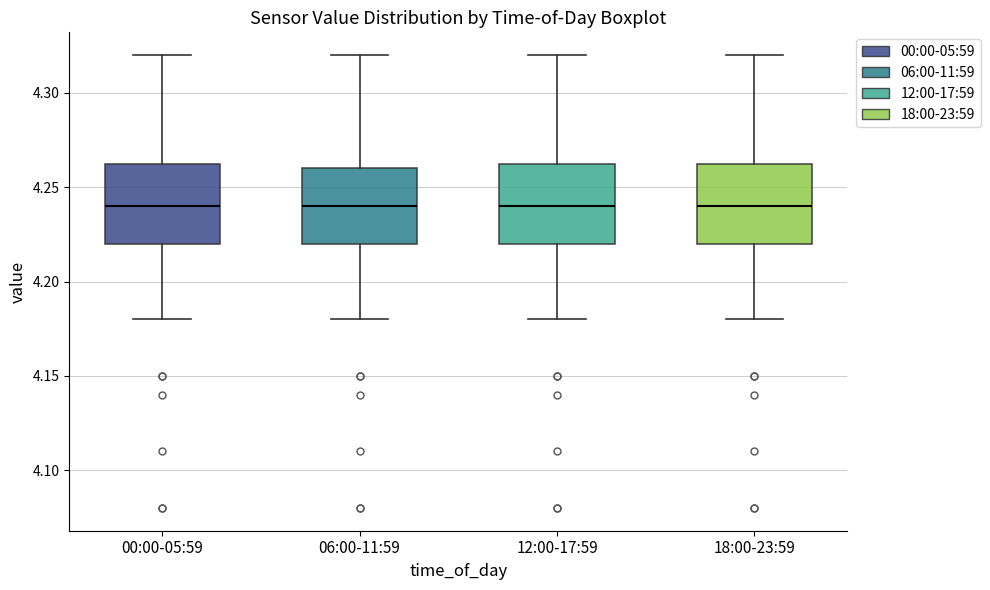

Reading left to right, read every box against the y-axis: the position of its median line, the range the box covers, and the ends of its whiskers. The values are not printed on the chart, so give them approximately, as read against the axis.

00:00-05:59: median 4.240, box 4.220 to 4.265, whiskers 4.180 to 4.320
06:00-11:59: median 4.240, box 4.220 to 4.260, whiskers 4.180 to 4.320
12:00-17:59: median 4.240, box 4.220 to 4.265, whiskers 4.180 to 4.320
18:00-23:59: median 4.240, box 4.220 to 4.265, whiskers 4.180 to 4.320